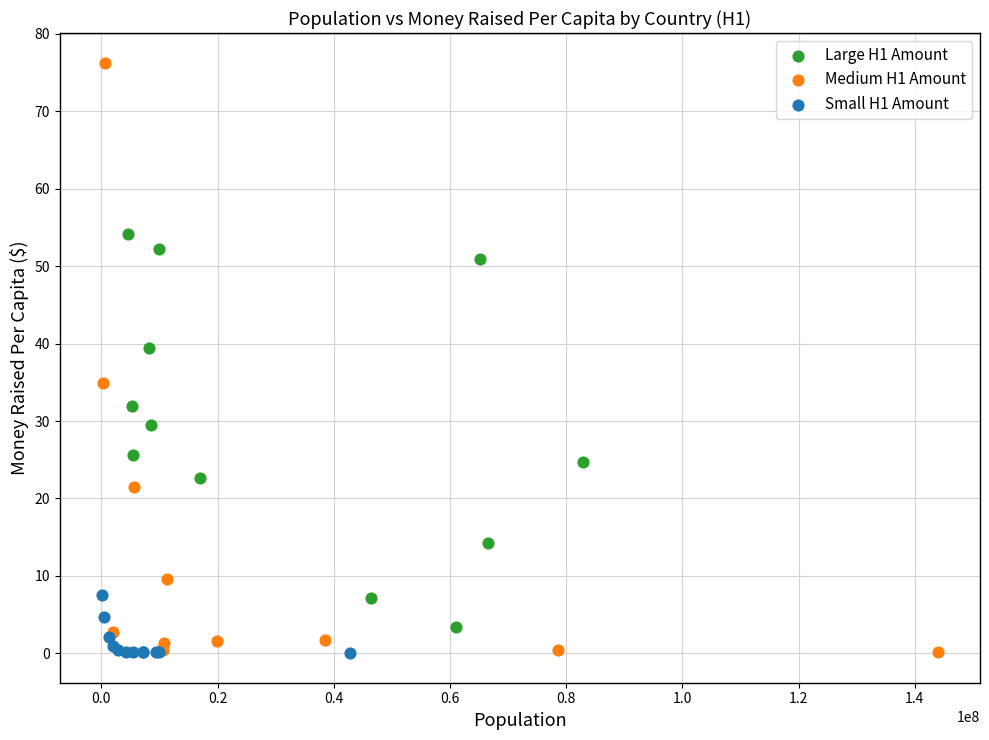

Which series has the widest spread of Y values?

Medium H1 Amount